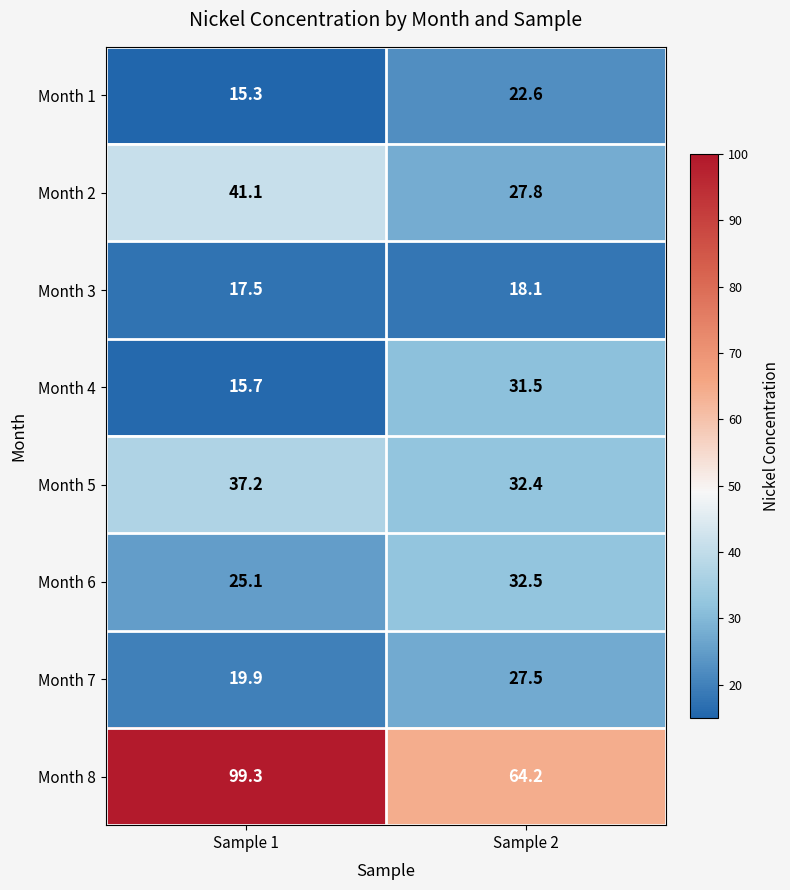

At how many categories does at least one series exceed 90?

1